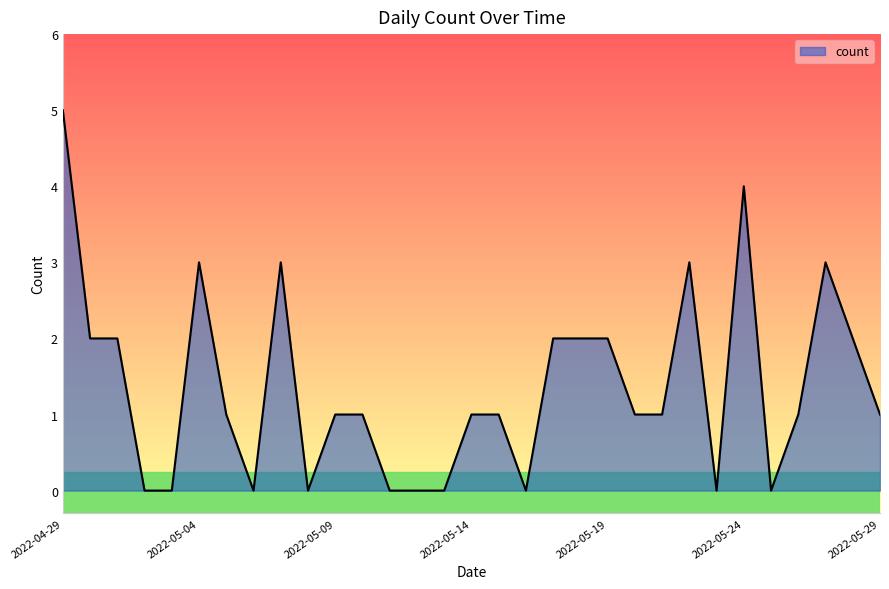

What is the difference between the maximum and minimum values?

5